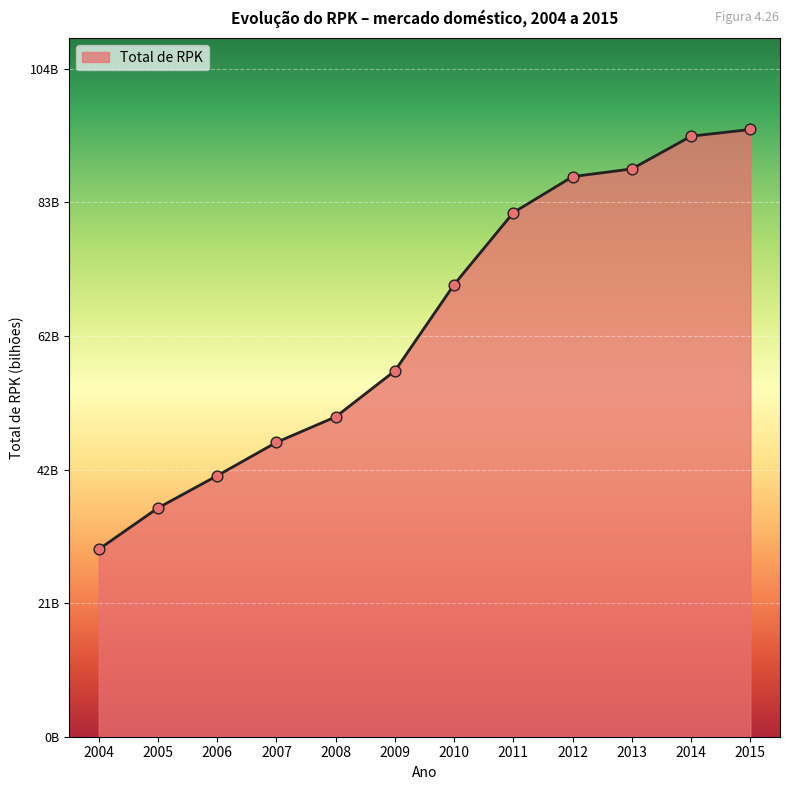

Approximately how many times larger is the value at 2010 compared to 2014?

0.8